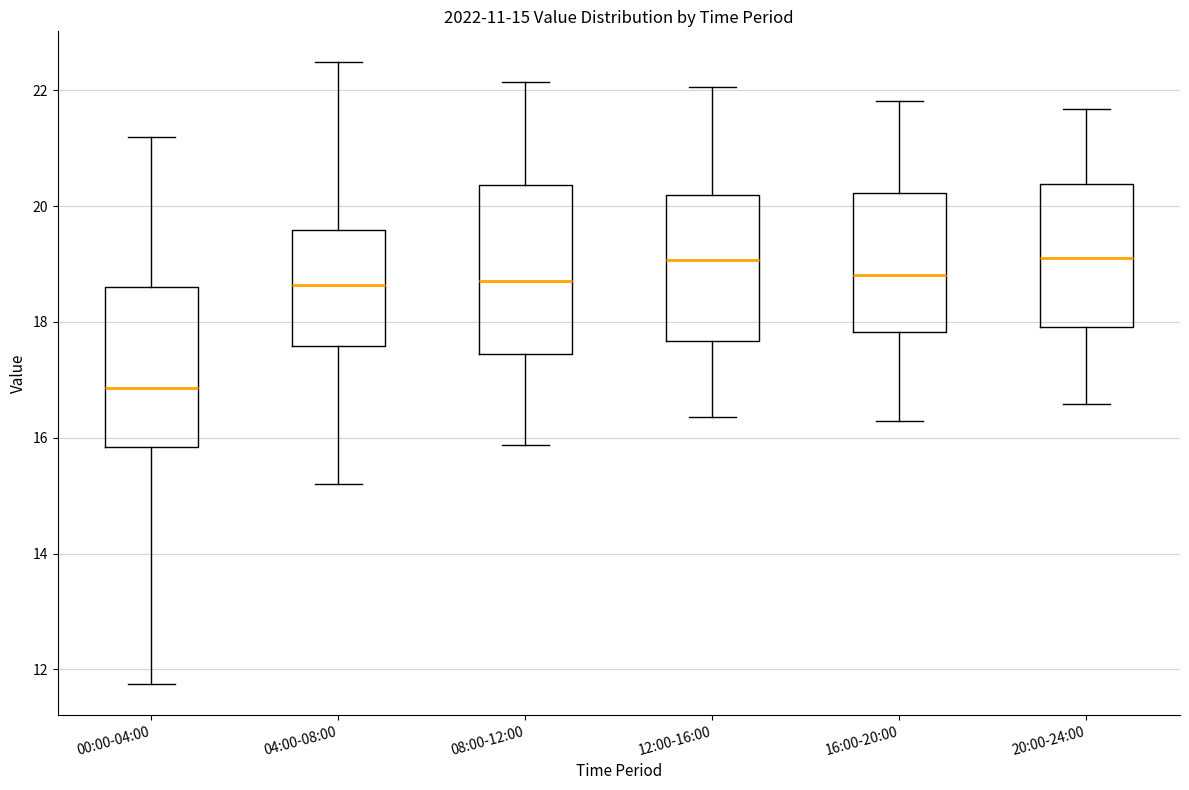

Which box's median line is the lowest?

00:00-04:00